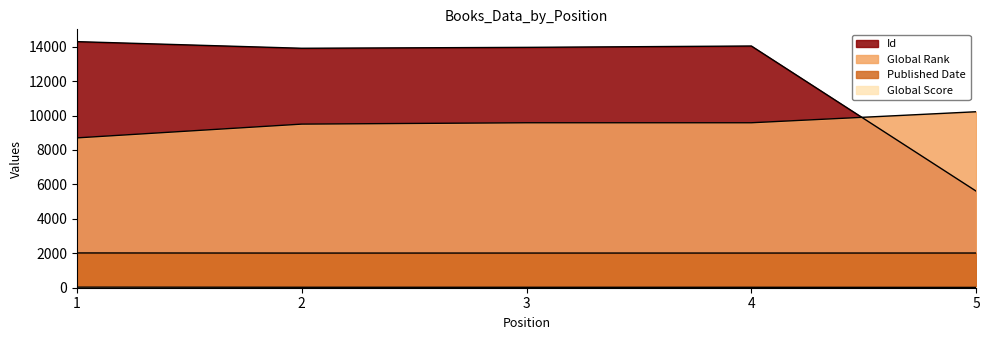

How many interior local valleys does the Published Date series have?

1